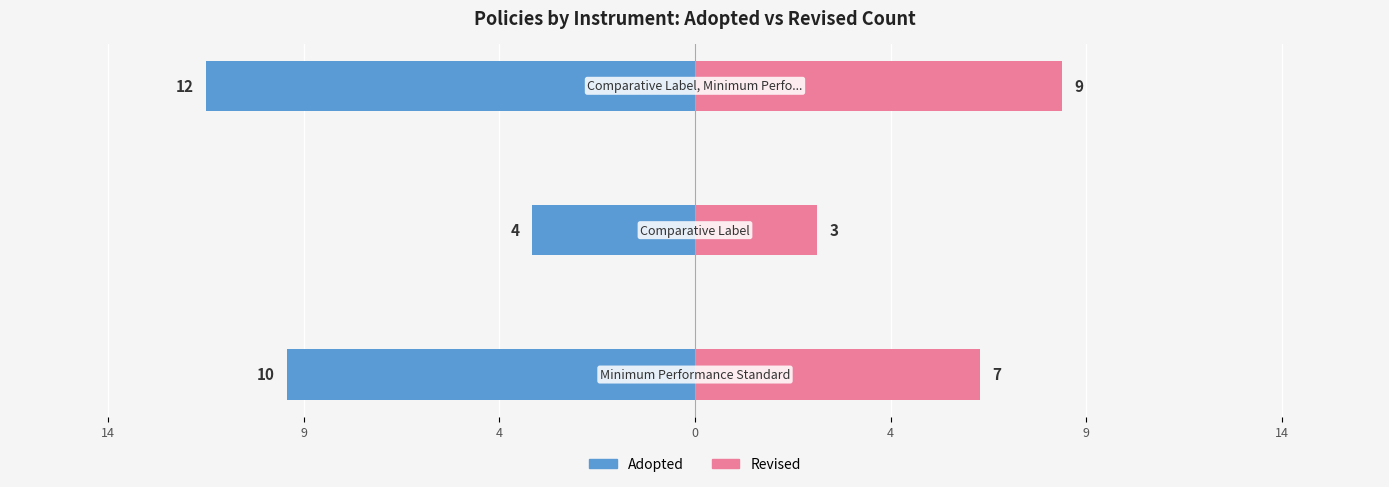

True or false: Adopted has a value of -15 at 14.

False